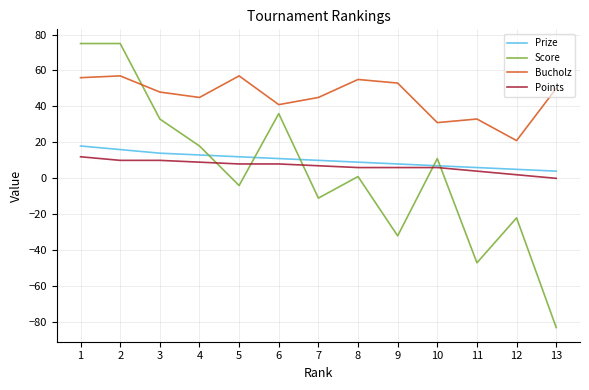

Which category has the highest value in the Points series?

1